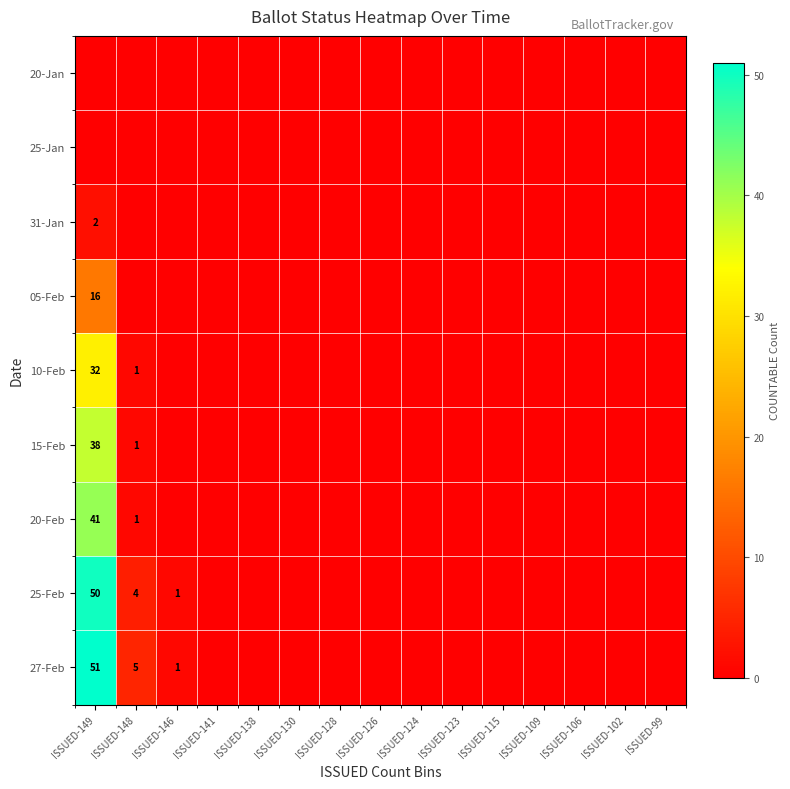

Which series has the widest spread of values?

27-Feb